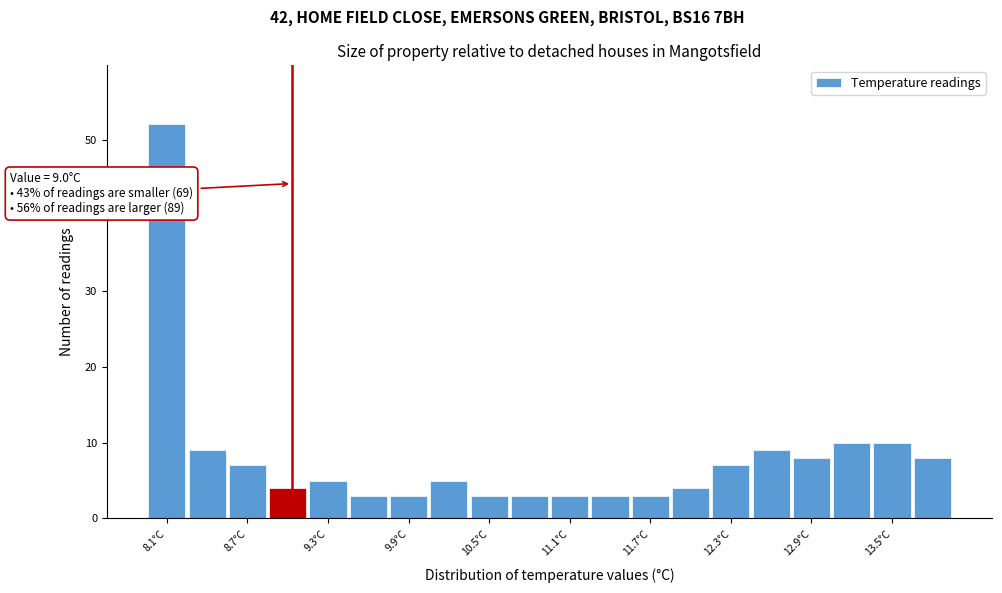

Around what value on the x-axis is the tallest bar? Give the approximate position of its centre, as read against the axis.

8.1